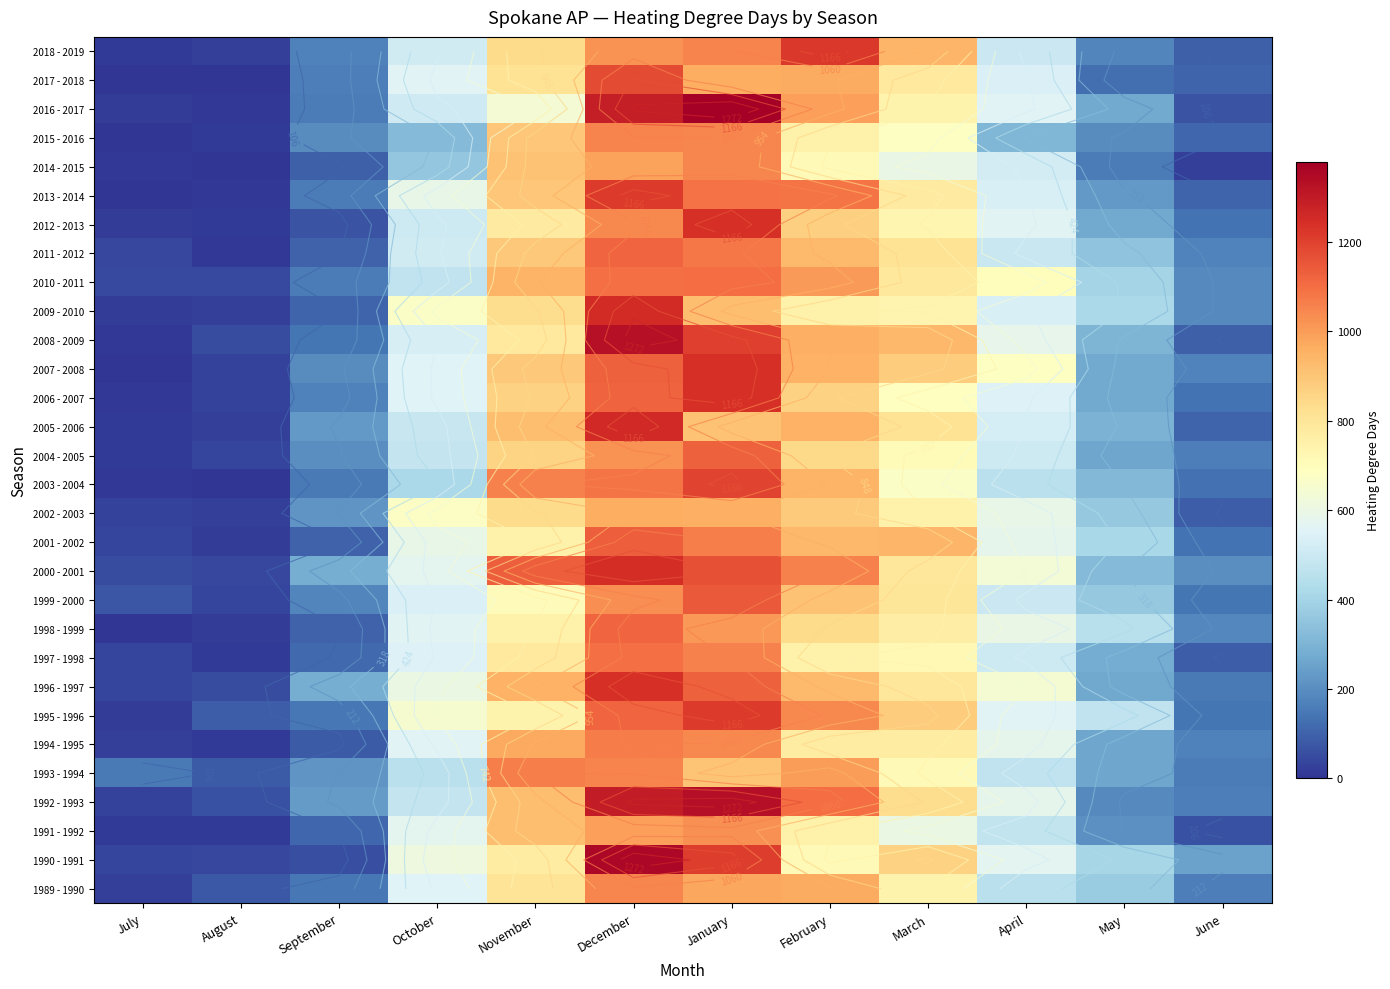

True or false: 1993 - 1994 has a value of 264 at July.

False